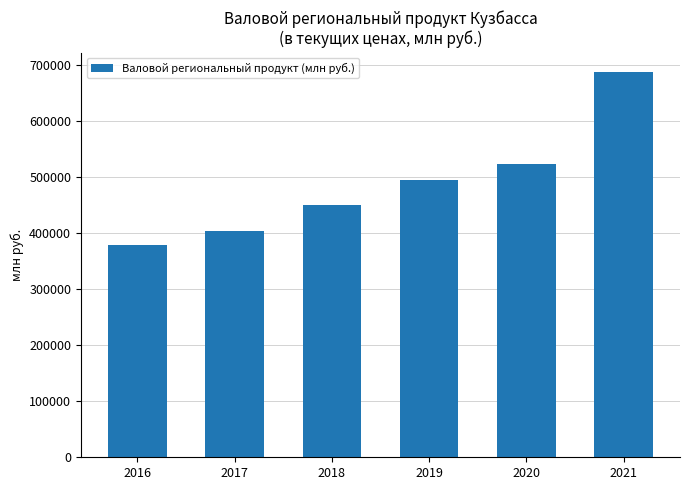

What is the ratio of the value at 2018 to the value at 2020?

0.9